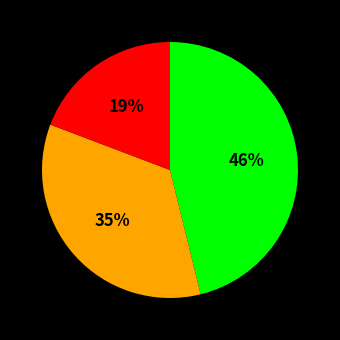

To the nearest percent, what is the difference between the largest and smallest slice percentages?

27%